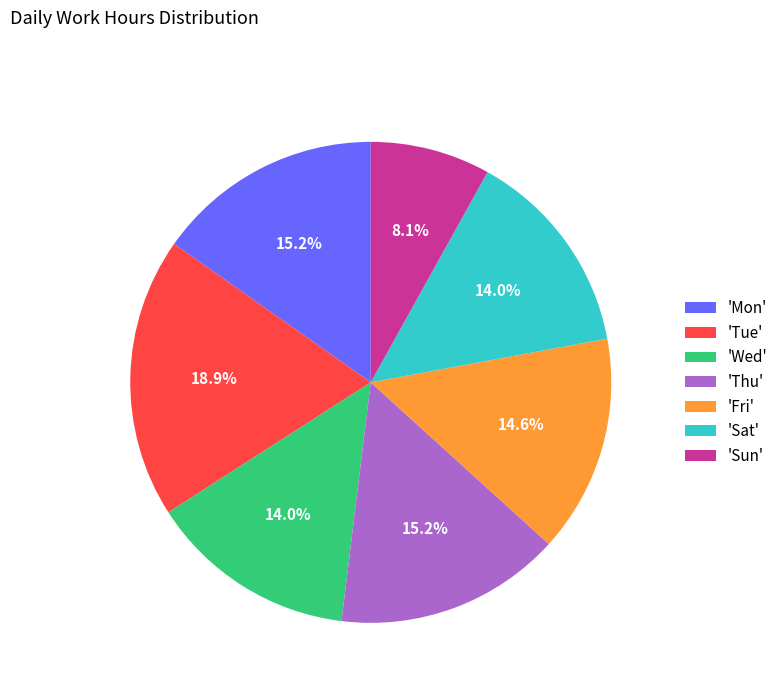

Count the number of slices in the pie.

7